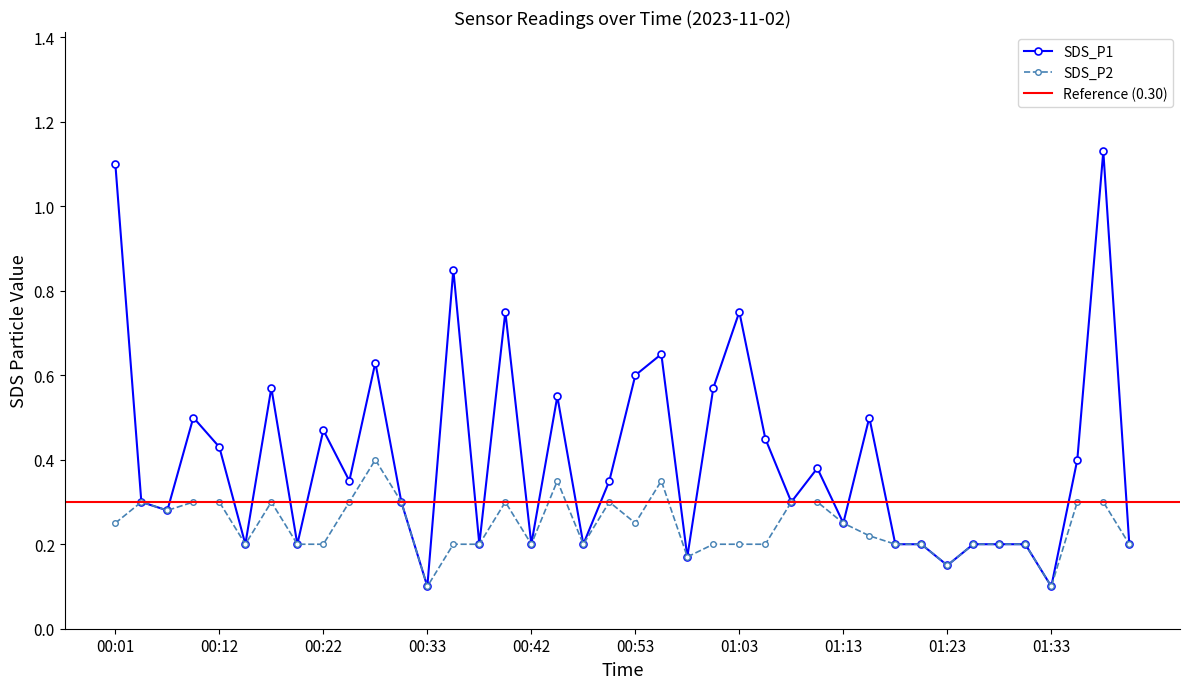

True or false: SDS_P1 has a value of 0.1 at 01:10.

False